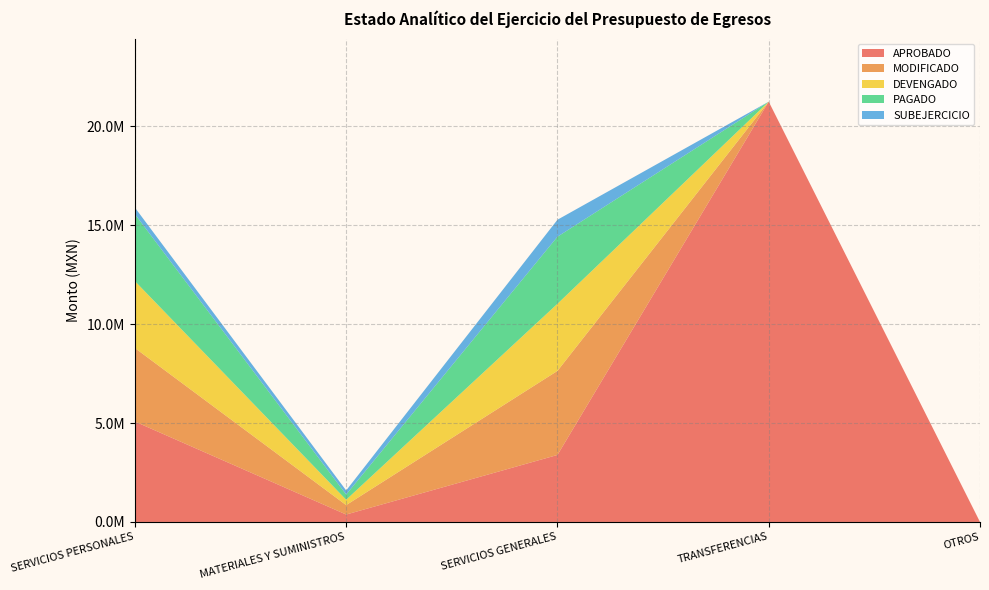

Reading left to right, what are all the values shown in this chart?

APROBADO: SERVICIOS PERSONALES=5077818.3	MATERIALES Y SUMINISTROS=375500.0	SERVICIOS GENERALES=3387854.2	TRANSFERENCIAS=21254000.0	OTROS=0.0
MODIFICADO: SERVICIOS PERSONALES=3717393.6	MATERIALES Y SUMINISTROS=476500.0	SERVICIOS GENERALES=4251048.9	TRANSFERENCIAS=0.0	OTROS=0.0
DEVENGADO: SERVICIOS PERSONALES=3384493.7	MATERIALES Y SUMINISTROS=271560.8	SERVICIOS GENERALES=3392878.6	TRANSFERENCIAS=0.0	OTROS=0.0
PAGADO: SERVICIOS PERSONALES=3384493.7	MATERIALES Y SUMINISTROS=264558.9	SERVICIOS GENERALES=3392878.6	TRANSFERENCIAS=0.0	OTROS=0.0
SUBEJERCICIO: SERVICIOS PERSONALES=332900.0	MATERIALES Y SUMINISTROS=204939.2	SERVICIOS GENERALES=858170.3	TRANSFERENCIAS=0.0	OTROS=0.0